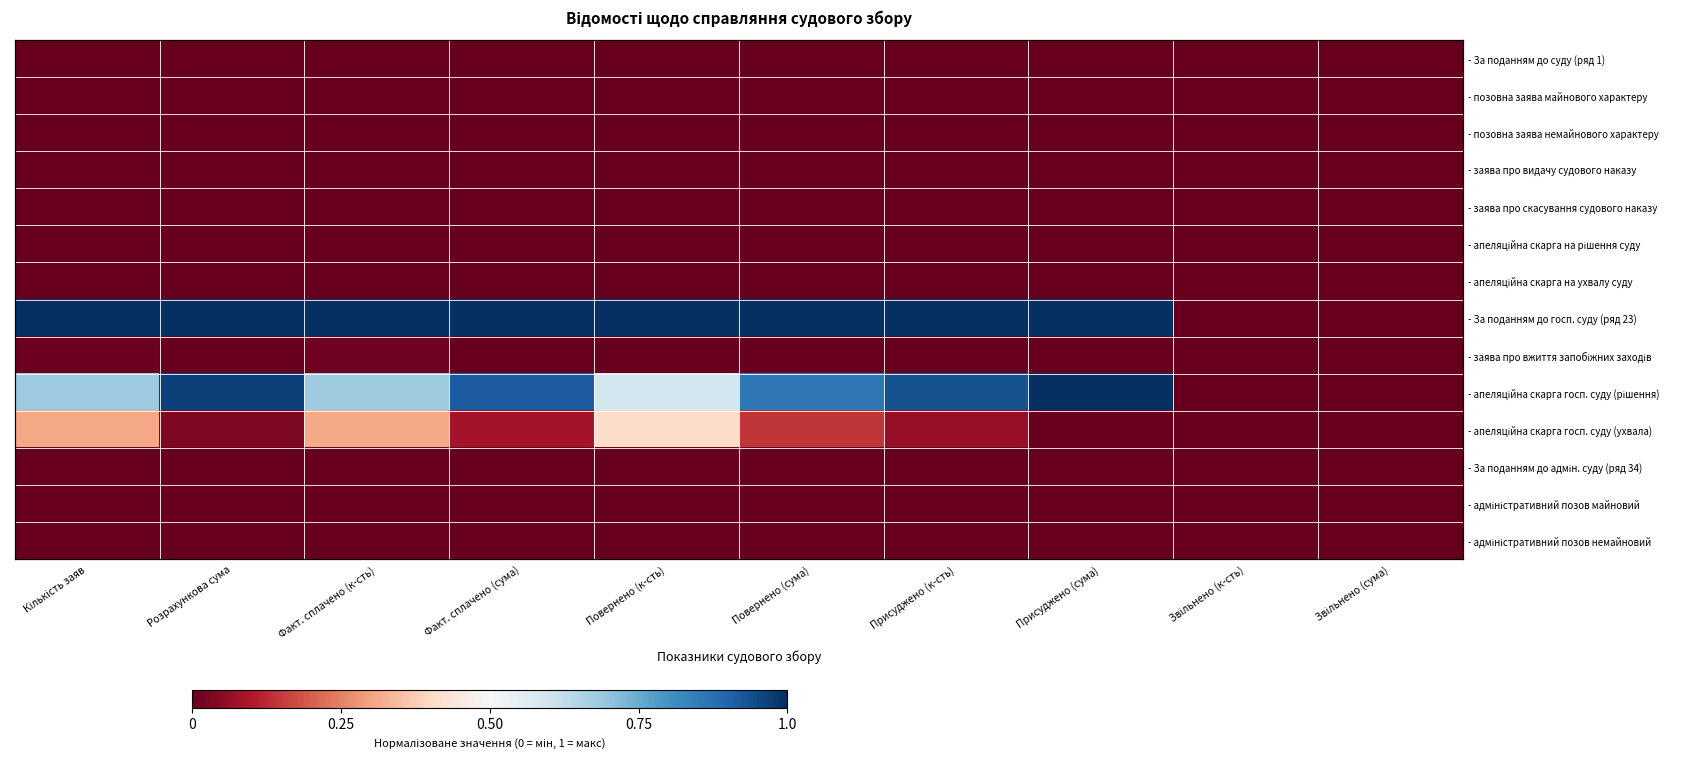

How many data points does each series have?

10